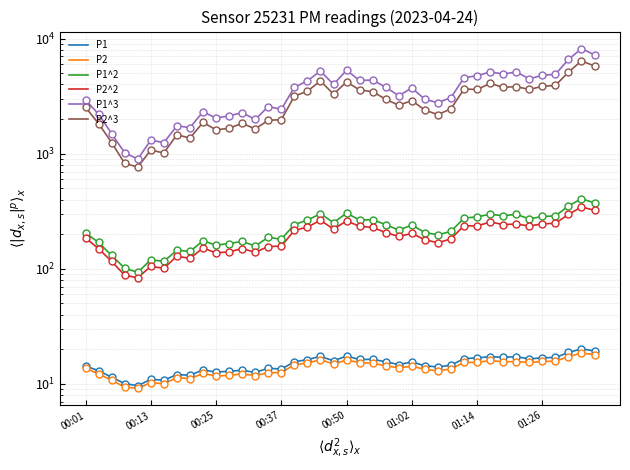

Is this an area chart (filled region under the line)?

No